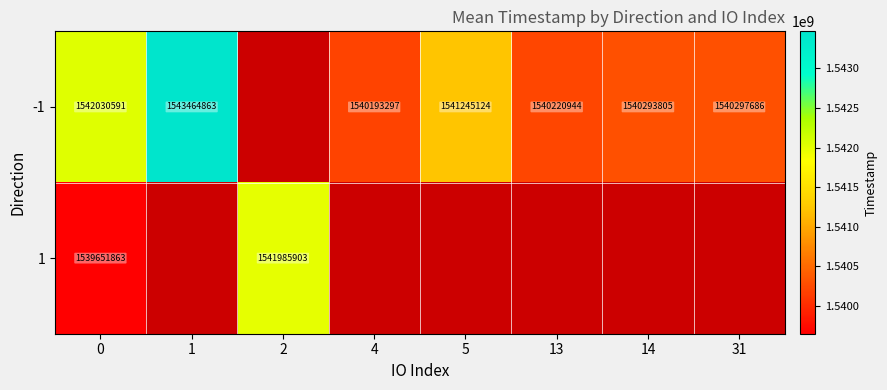

What is the sum of the -1 values at 0 and 5?

3083275715